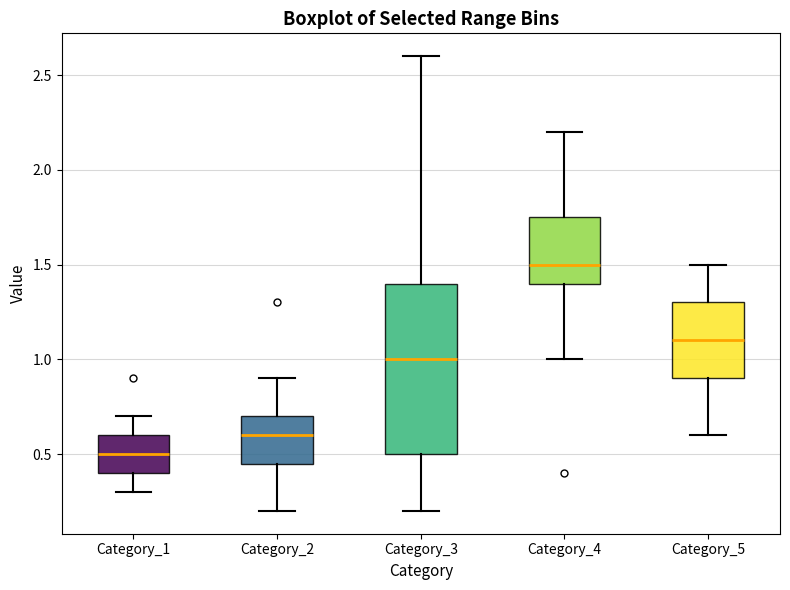

Reading left to right, transcribe this box plot: for each box, give where its median line is, the range the box spans, and where its two whiskers end, as read against the y-axis. The values are not printed on the chart, so give them approximately, as read against the axis.

Category_1: median 0.50, box 0.40 to 0.60, whiskers 0.30 to 0.70
Category_2: median 0.60, box 0.45 to 0.70, whiskers 0.20 to 0.90
Category_3: median 1.00, box 0.50 to 1.40, whiskers 0.20 to 2.60
Category_4: median 1.50, box 1.40 to 1.75, whiskers 1.00 to 2.20
Category_5: median 1.10, box 0.90 to 1.30, whiskers 0.60 to 1.50